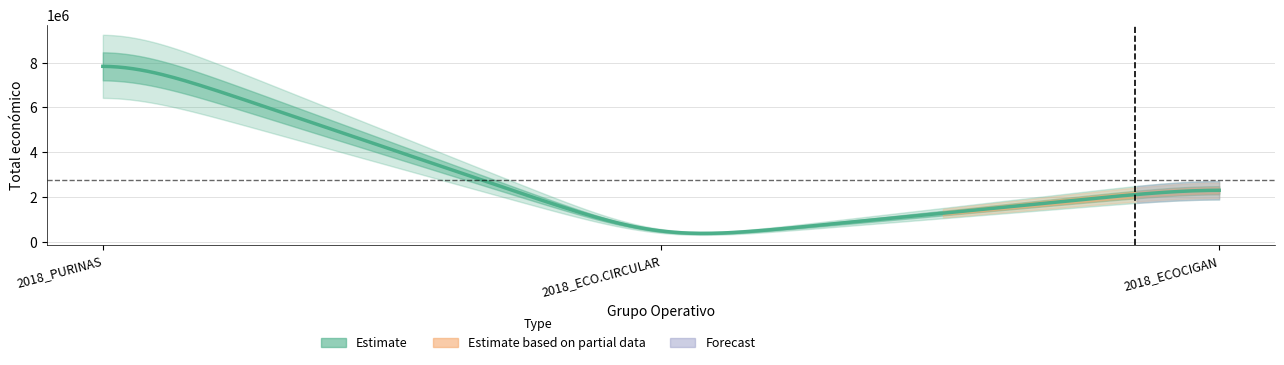

What is the label of the 1st point from the left?

2018_PURINAS